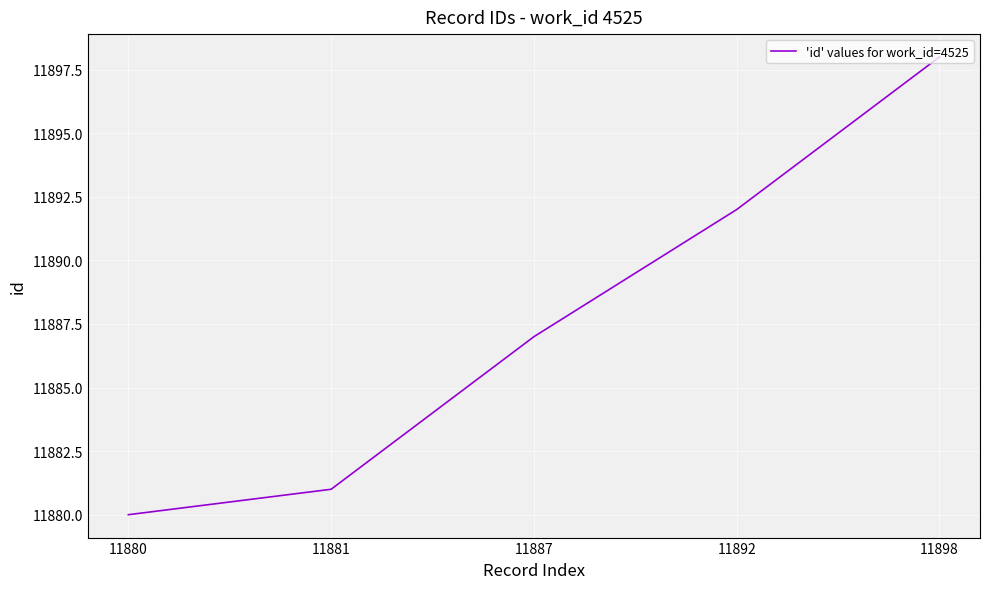

How many distinct data groups are displayed?

1